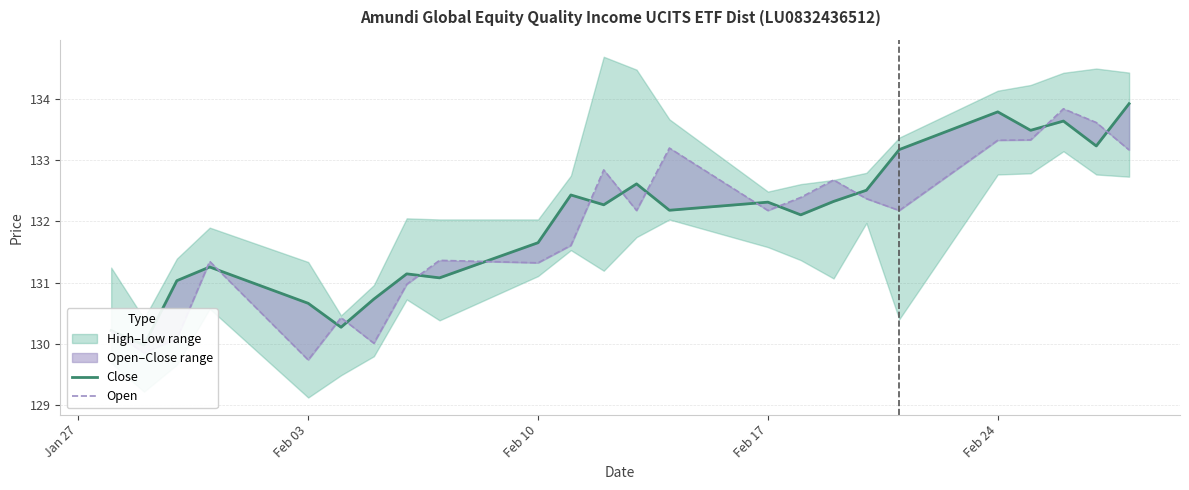

Which series ends up on top after the final intersection of Close and Open?

Close